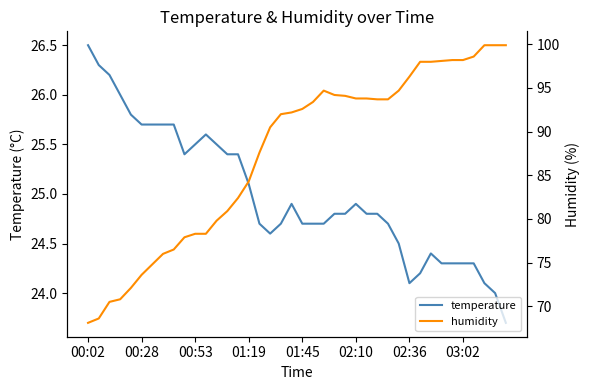

Reading left to right, transcribe all the data shown in this chart.

temperature: 26.5	26.3	26.2	26.0	25.8	25.7	25.7	25.7	25.7	25.4	25.5	25.6	25.5	25.4	25.4	25.1	24.7	24.6	24.7	24.9	24.7	24.7	24.7	24.8	24.8	24.9	24.8	24.8	24.7	24.5	24.1	24.2	24.4	24.3	24.3	24.3	24.3	24.1	24.0	23.7
humidity: 68.1	68.6	70.5	70.8	72.1	73.6	74.8	76.0	76.5	77.9	78.3	78.3	79.8	80.9	82.4	84.3	87.6	90.5	92.0	92.2	92.6	93.4	94.7	94.2	94.1	93.8	93.8	93.7	93.7	94.7	96.3	98.0	98.0	98.1	98.2	98.2	98.6	99.9	99.9	99.9